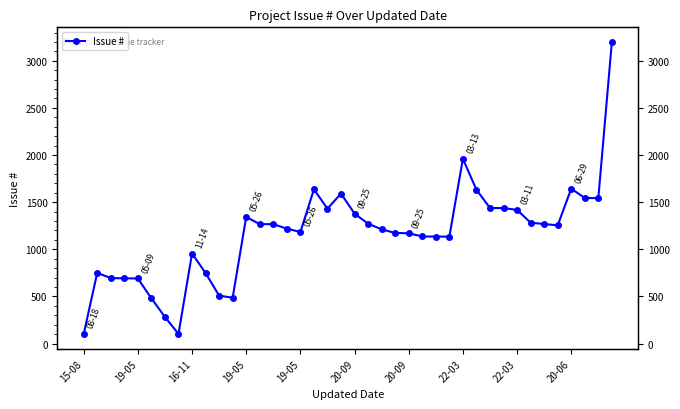

What value does the data have at 21?

1272